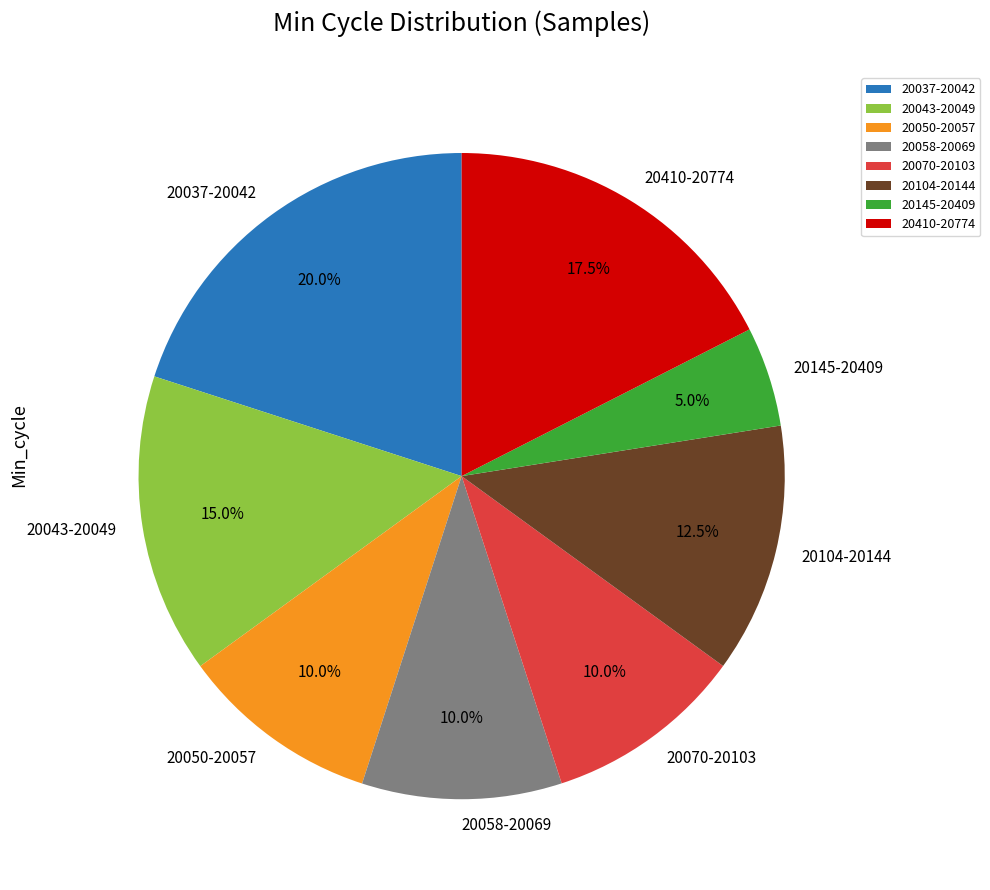

Is there a majority slice in this chart?

No